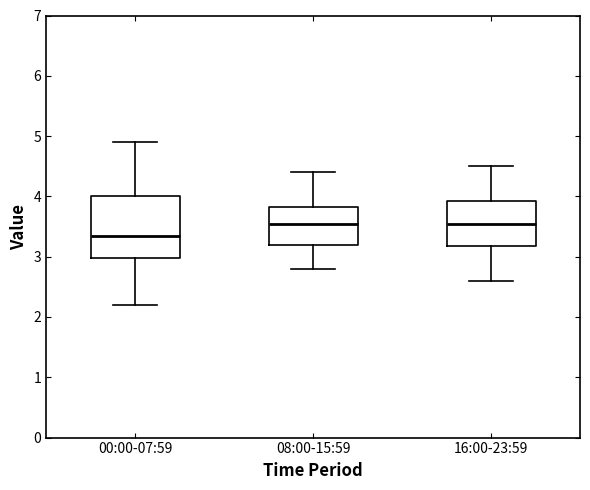

Which box is the tallest, from its lower edge to its upper edge?

00:00-07:59